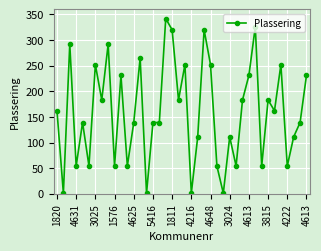

What is the average value?

159